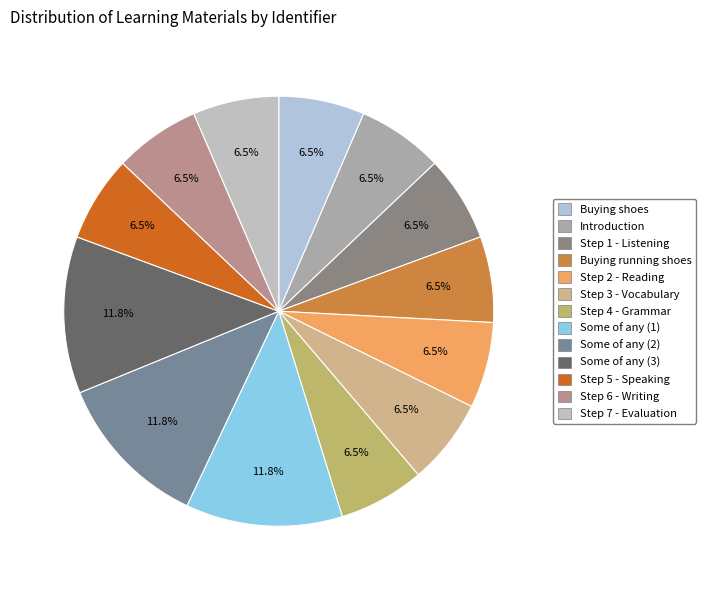

How many segments does this pie chart have?

13